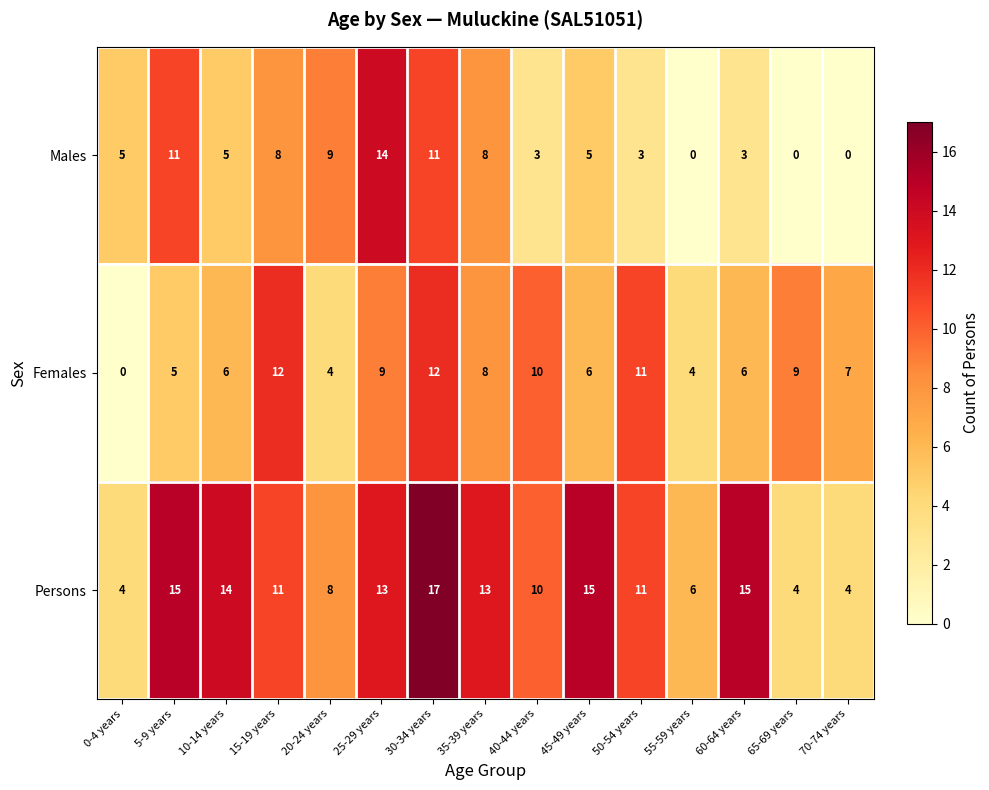

Which category has the highest value in the Persons series?

30-34 years